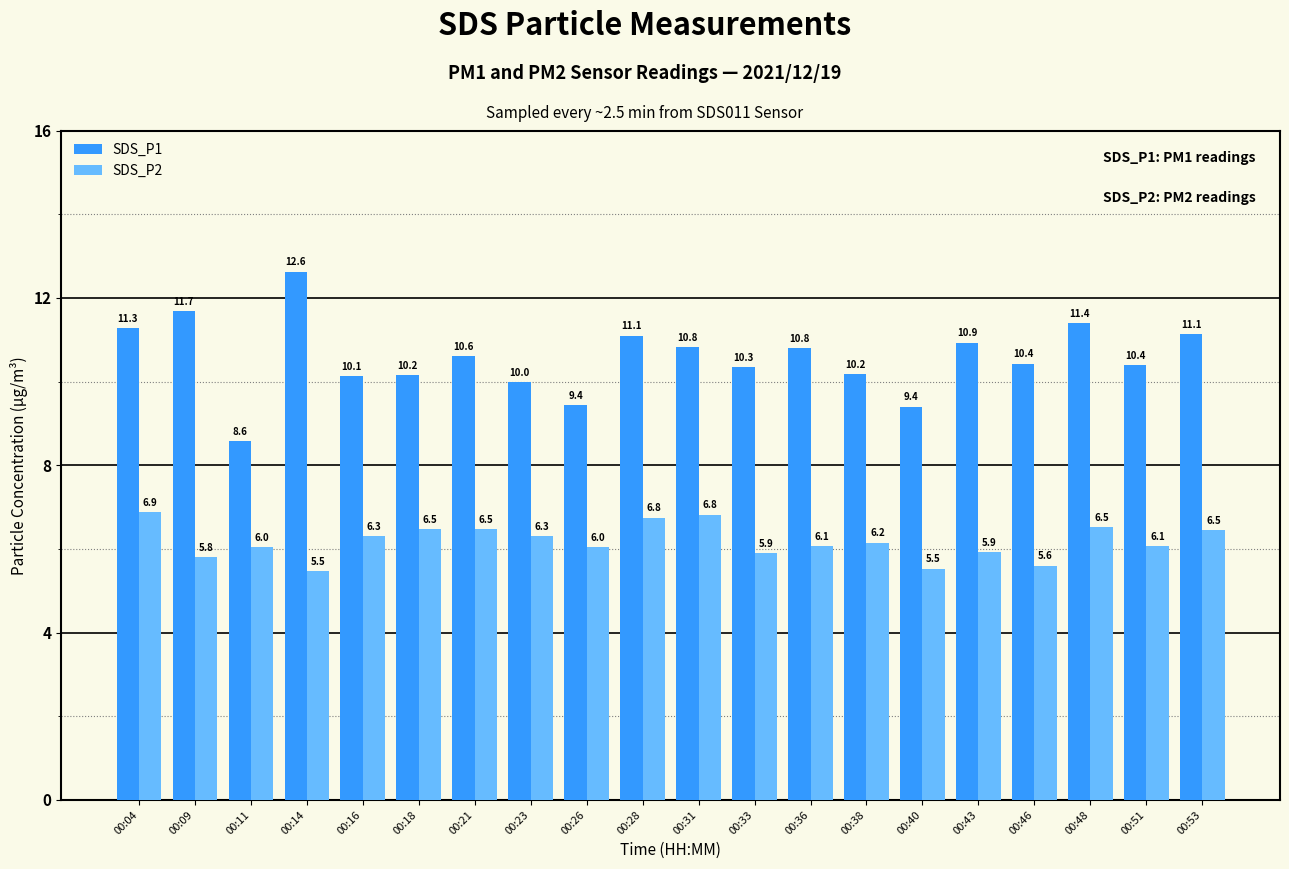

At which category does the chart reach its peak across all series?

00:14